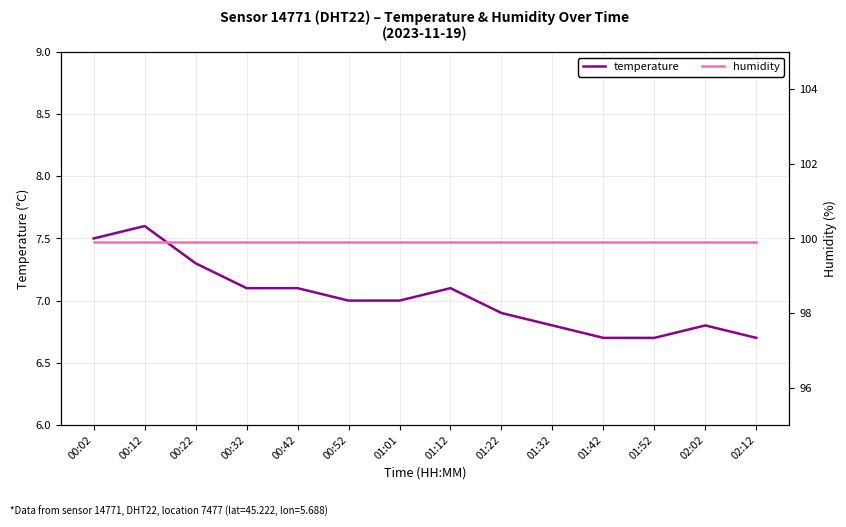

Count the temperature values in the range 6 to 7.

8